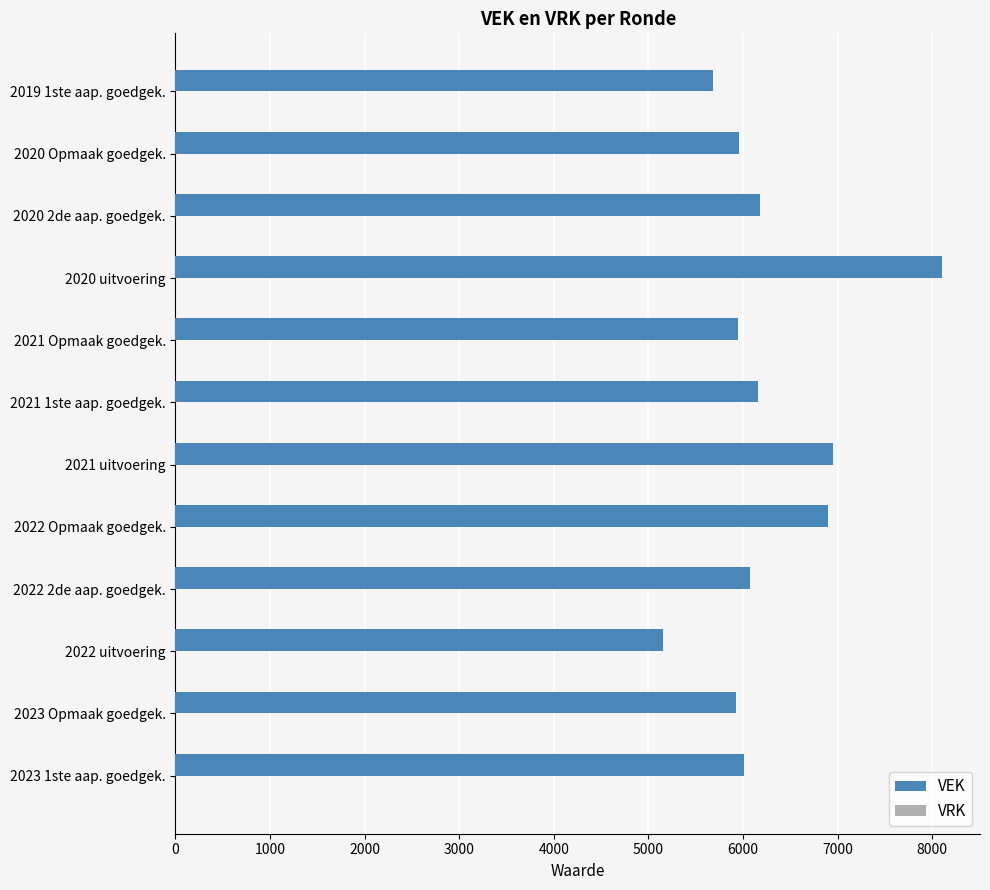

What is the sum of the values at 2019 1ste aap. goedgek. and 2021 1ste aap. goedgek.?

11849